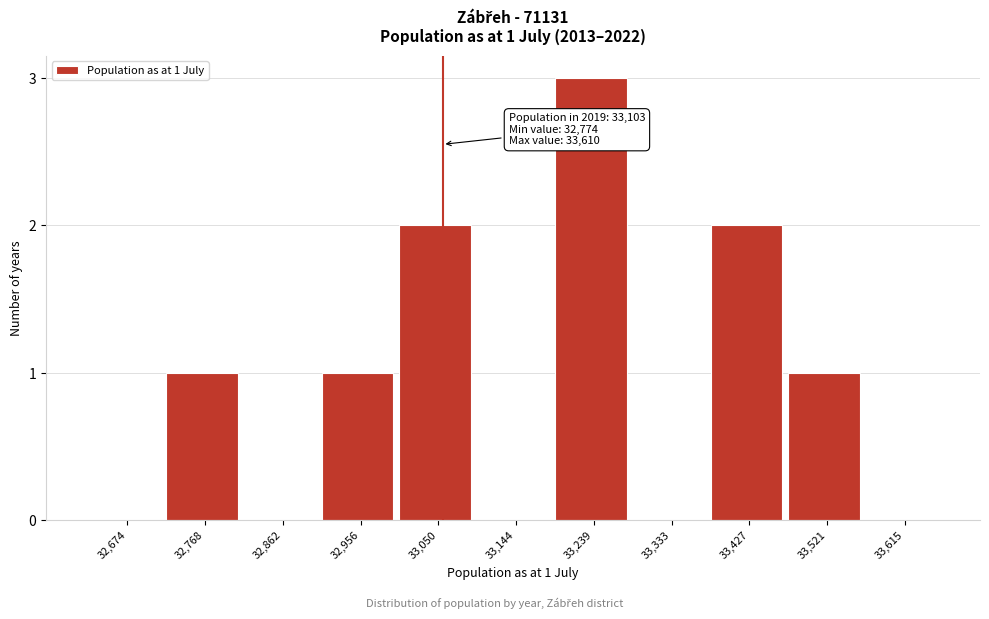

Reading left to right, what are all the values shown in this chart?

32,674=0	32,768=1	32,862=0	32,956=1	33,050=2	33,144=0	33,239=3	33,333=0	33,427=2	33,521=1	33,615=0